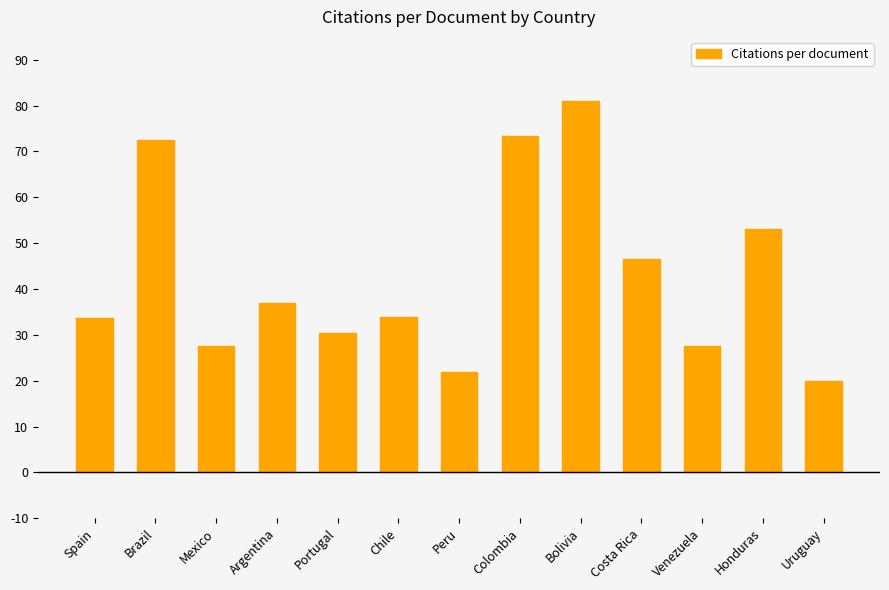

The chart shows a value of 34.0 at Chile. True or false?

True